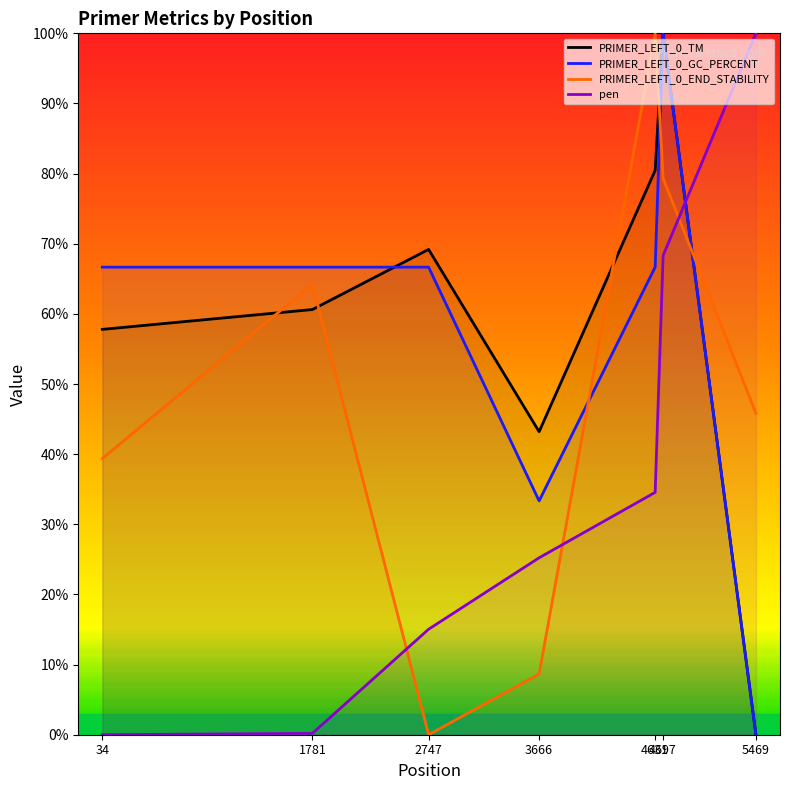

Which series has the largest range (max minus min)?

PRIMER_LEFT_0_TM